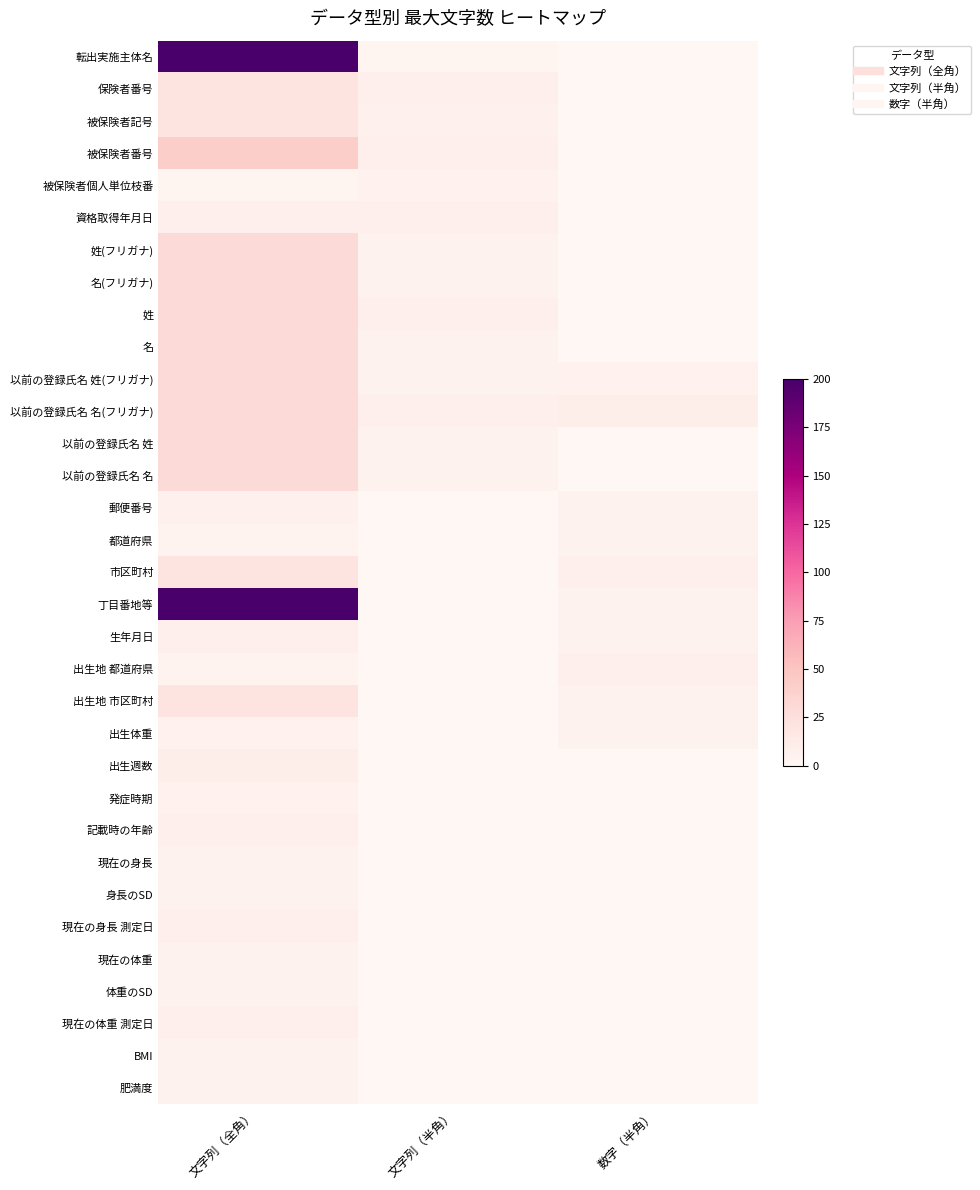

Reading left to right, list all the values displayed in this chart.

転出実施主体名: 文字列（全角）=200	文字列（半角）=2	数字（半角）=0
保険者番号: 文字列（全角）=20	文字列（半角）=8	数字（半角）=0
被保険者記号: 文字列（全角）=20	文字列（半角）=7	数字（半角）=0
被保険者番号: 文字列（全角）=42	文字列（半角）=8	数字（半角）=0
被保険者個人単位枝番: 文字列（全角）=2	文字列（半角）=6	数字（半角）=0
資格取得年月日: 文字列（全角）=8	文字列（半角）=8	数字（半角）=0
姓(フリガナ): 文字列（全角）=30	文字列（半角）=5	数字（半角）=0
名(フリガナ): 文字列（全角）=30	文字列（半角）=5	数字（半角）=0
姓: 文字列（全角）=30	文字列（半角）=8	数字（半角）=0
名: 文字列（全角）=30	文字列（半角）=5	数字（半角）=0
以前の登録氏名 姓(フリガナ): 文字列（全角）=30	文字列（半角）=5	数字（半角）=6
以前の登録氏名 名(フリガナ): 文字列（全角）=30	文字列（半角）=8	数字（半角）=10
以前の登録氏名 姓: 文字列（全角）=30	文字列（半角）=5	数字（半角）=0
以前の登録氏名 名: 文字列（全角）=30	文字列（半角）=5	数字（半角）=0
郵便番号: 文字列（全角）=7	文字列（半角）=0	数字（半角）=5
都道府県: 文字列（全角）=4	文字列（半角）=0	数字（半角）=5
市区町村: 文字列（全角）=20	文字列（半角）=0	数字（半角）=8
丁目番地等: 文字列（全角）=200	文字列（半角）=0	数字（半角）=5
生年月日: 文字列（全角）=8	文字列（半角）=0	数字（半角）=5
出生地 都道府県: 文字列（全角）=4	文字列（半角）=0	数字（半角）=8
出生地 市区町村: 文字列（全角）=20	文字列（半角）=0	数字（半角）=5
出生体重: 文字列（全角）=6	文字列（半角）=0	数字（半角）=5
出生週数: 文字列（全角）=10	文字列（半角）=0	数字（半角）=0
発症時期: 文字列（全角）=6	文字列（半角）=0	数字（半角）=0
記載時の年齢: 文字列（全角）=8	文字列（半角）=0	数字（半角）=0
現在の身長: 文字列（全角）=5	文字列（半角）=0	数字（半角）=0
身長のSD: 文字列（全角）=5	文字列（半角）=0	数字（半角）=0
現在の身長 測定日: 文字列（全角）=8	文字列（半角）=0	数字（半角）=0
現在の体重: 文字列（全角）=5	文字列（半角）=0	数字（半角）=0
体重のSD: 文字列（全角）=5	文字列（半角）=0	数字（半角）=0
現在の体重 測定日: 文字列（全角）=8	文字列（半角）=0	数字（半角）=0
BMI: 文字列（全角）=5	文字列（半角）=0	数字（半角）=0
肥満度: 文字列（全角）=5	文字列（半角）=0	数字（半角）=0